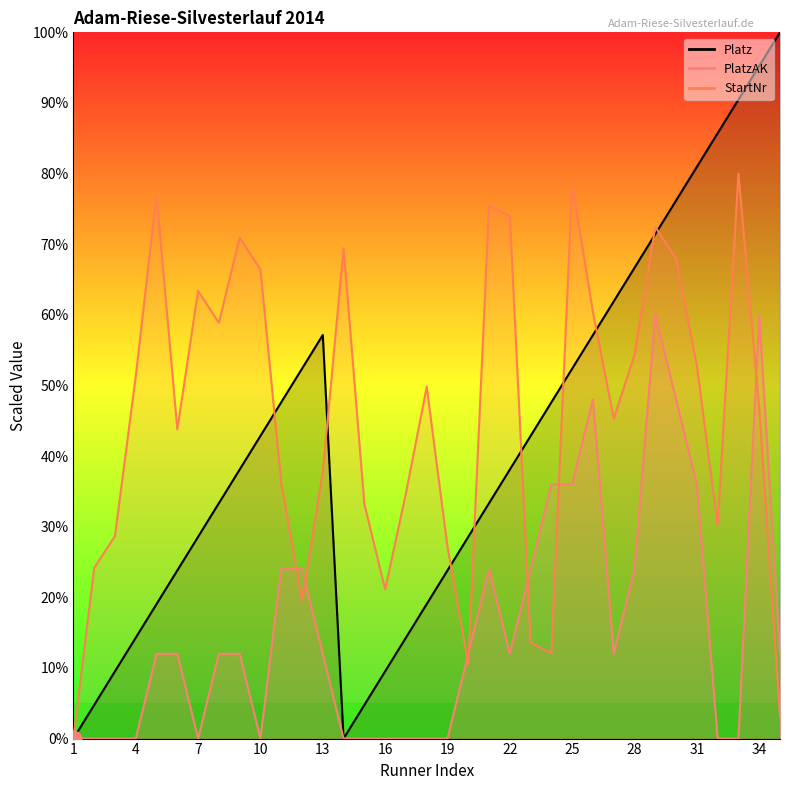

How many intersections are there between Platz and StartNr?

9